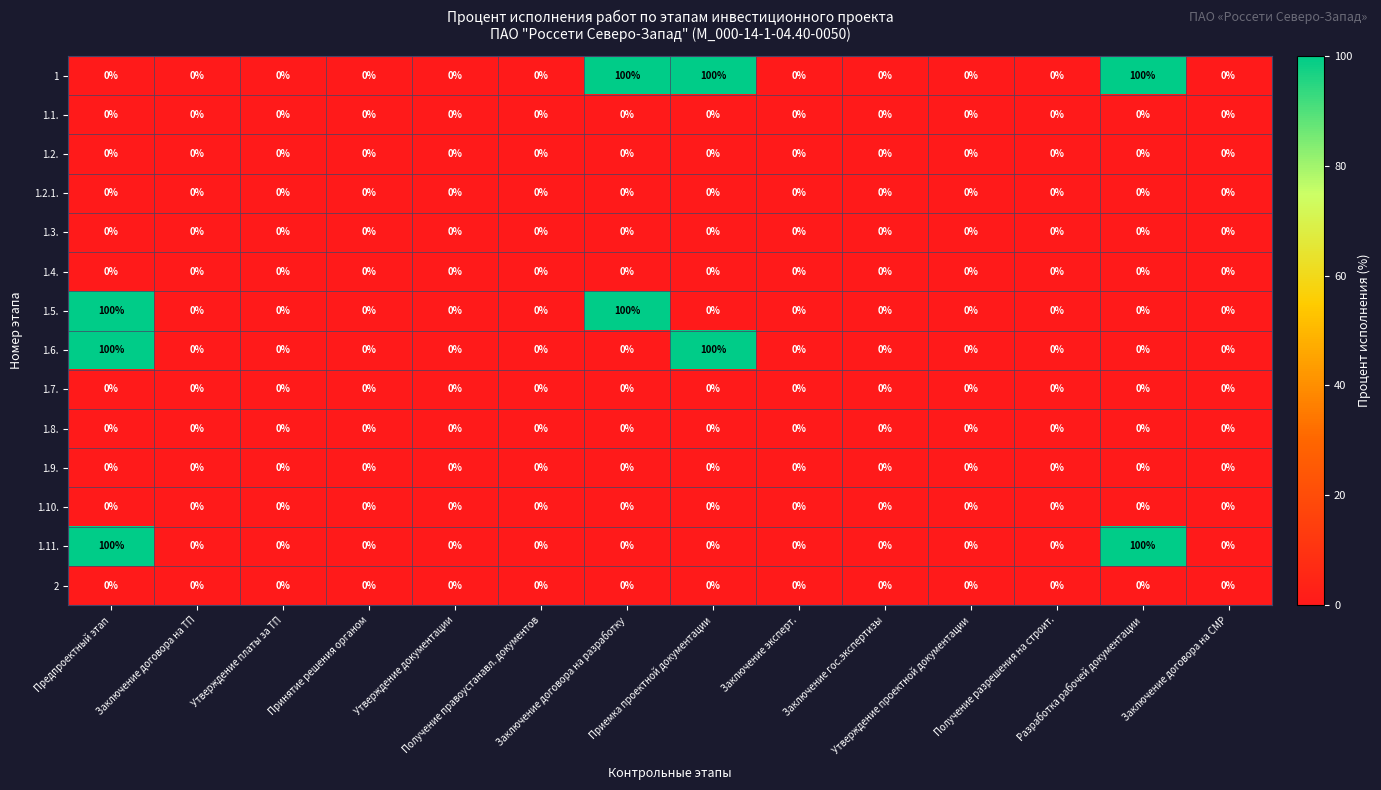

What is the maximum value shown in the chart?

100